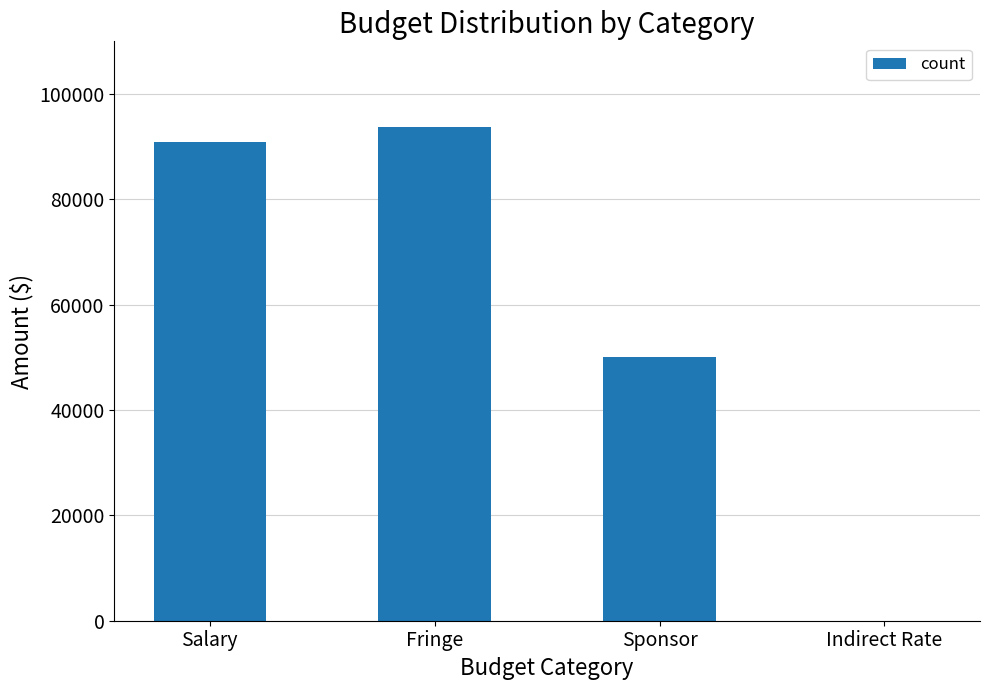

The chart shows a value of 149155 at Salary. True or false?

False